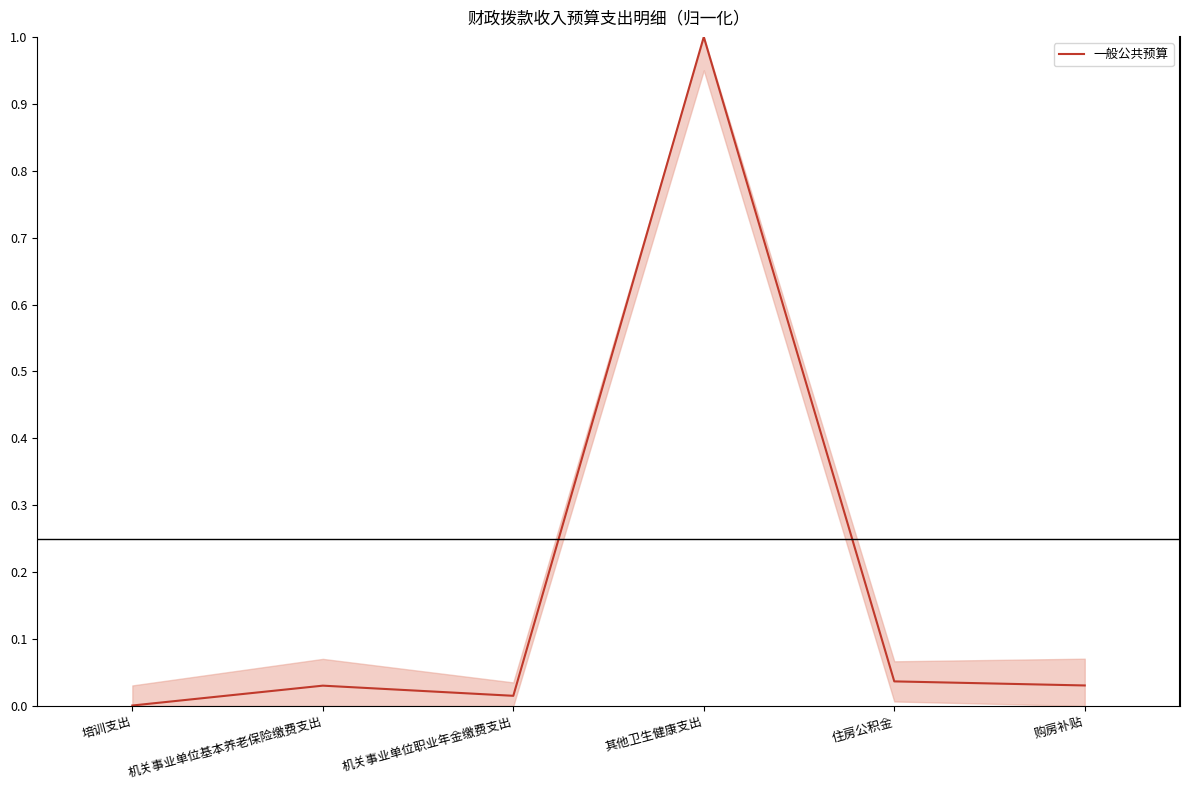

True or false: the data has more than 2 interior local peaks.

False